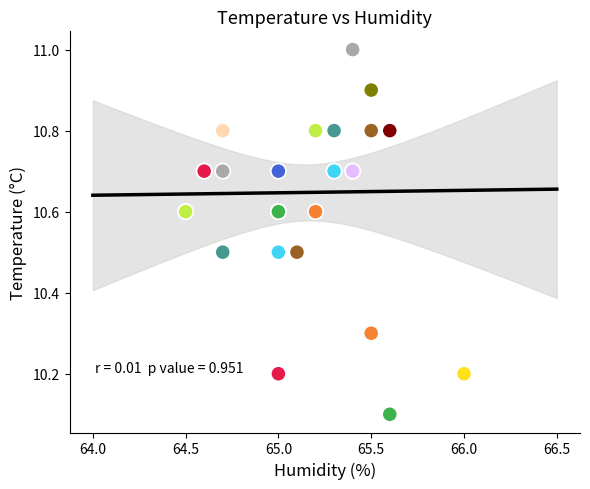

What Y value in the scatter plot is closest to 10?

10.1